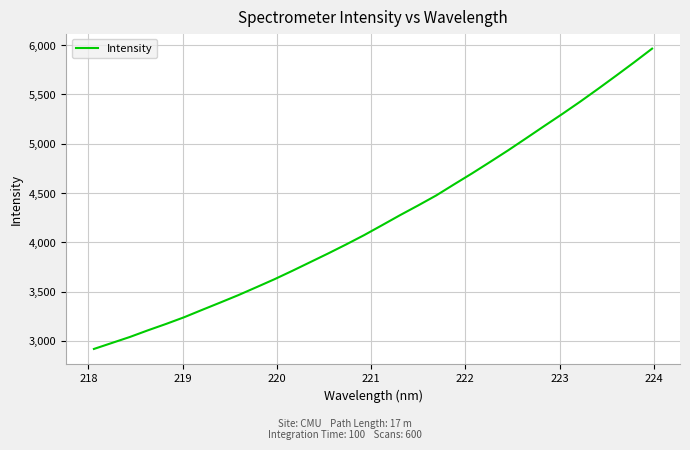

What is the sum of all values?

135583.5